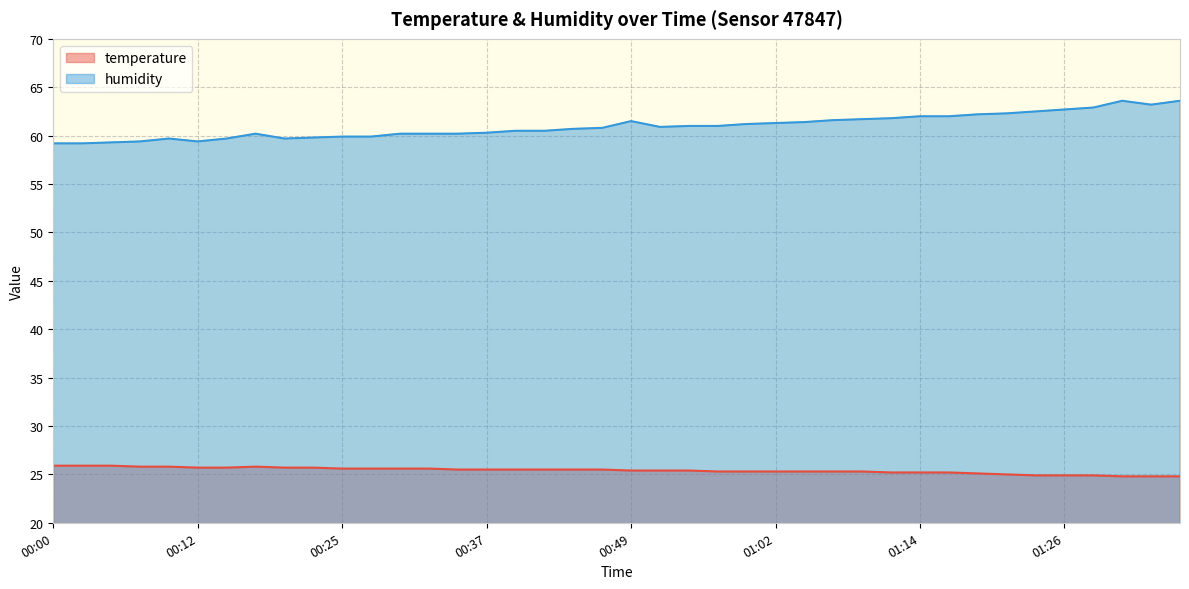

Reading left to right, list all the values displayed in this chart.

temperature: 00:00=25.9	00:02=25.9	00:05=25.9	00:07=25.8	00:10=25.8	00:12=25.7	00:14=25.7	00:17=25.8	00:19=25.7	00:22=25.7	00:25=25.6	00:27=25.6	00:30=25.6	00:32=25.6	00:34=25.5	00:37=25.5	00:39=25.5	00:42=25.5	00:44=25.5	00:47=25.5	00:49=25.4	00:52=25.4	00:54=25.4	00:57=25.3	00:59=25.3	01:02=25.3	01:04=25.3	01:07=25.3	01:09=25.3	01:12=25.2	01:14=25.2	01:16=25.2	01:19=25.1	01:21=25.0	01:24=24.9	01:26=24.9	01:29=24.9	01:31=24.8	01:34=24.8	01:36=24.8
humidity: 00:00=59.2	00:02=59.2	00:05=59.3	00:07=59.4	00:10=59.7	00:12=59.4	00:14=59.7	00:17=60.2	00:19=59.7	00:22=59.8	00:25=59.9	00:27=59.9	00:30=60.2	00:32=60.2	00:34=60.2	00:37=60.3	00:39=60.5	00:42=60.5	00:44=60.7	00:47=60.8	00:49=61.5	00:52=60.9	00:54=61.0	00:57=61.0	00:59=61.2	01:02=61.3	01:04=61.4	01:07=61.6	01:09=61.7	01:12=61.8	01:14=62.0	01:16=62.0	01:19=62.2	01:21=62.3	01:24=62.5	01:26=62.7	01:29=62.9	01:31=63.6	01:34=63.2	01:36=63.6